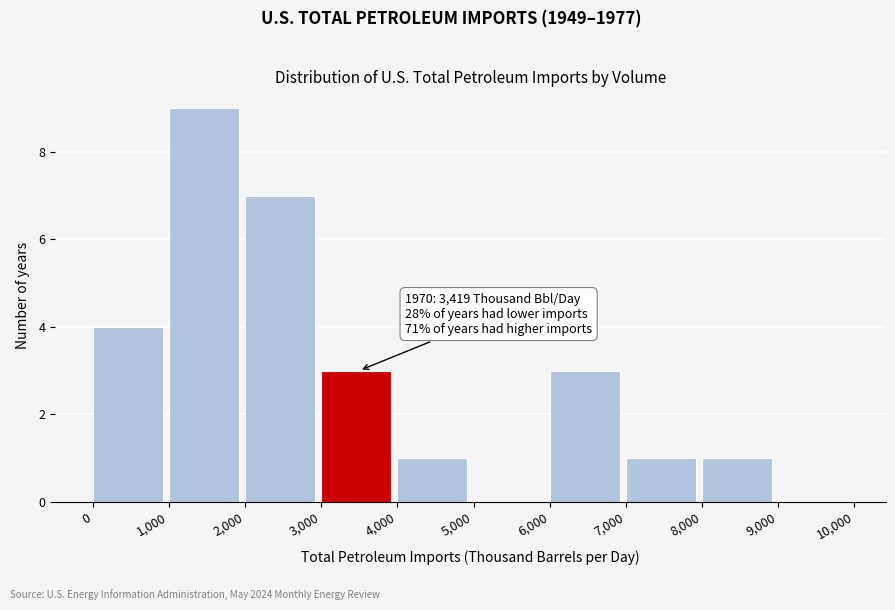

Which range on the x-axis has the tallest bar?

1,000 to 2,000